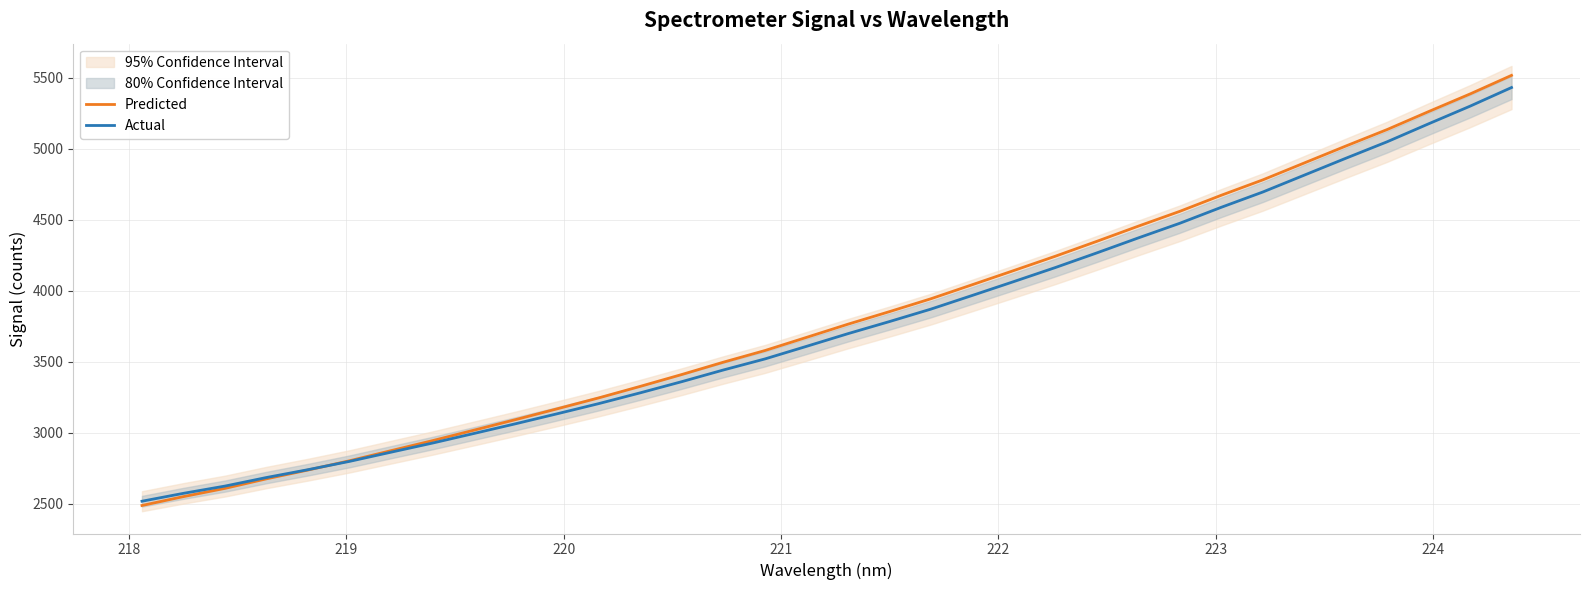

What is the lowest value of the Predicted series?

2488.1